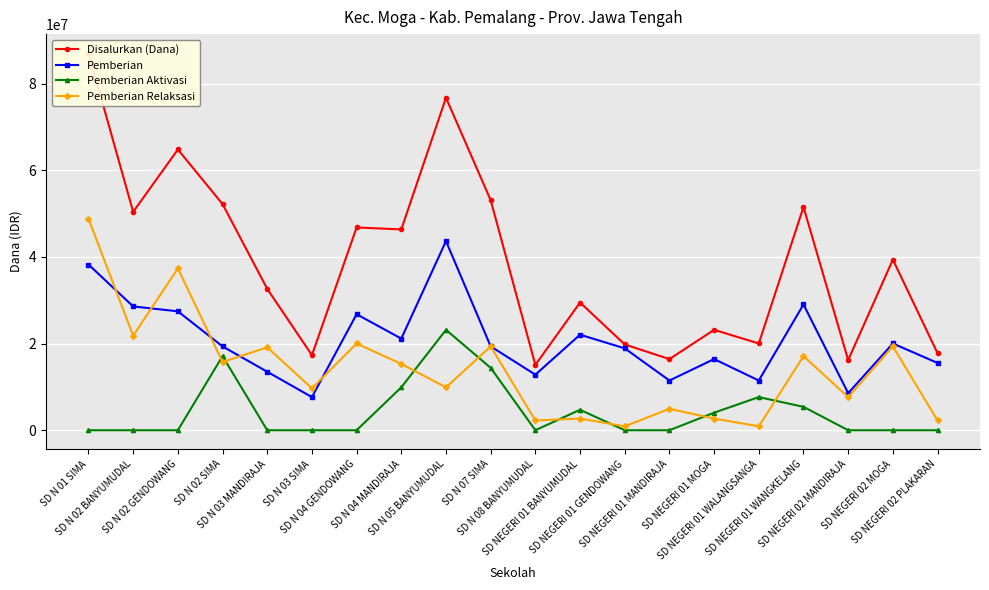

True or false: Pemberian Aktivasi and Pemberian Relaksasi cross at least once.

True